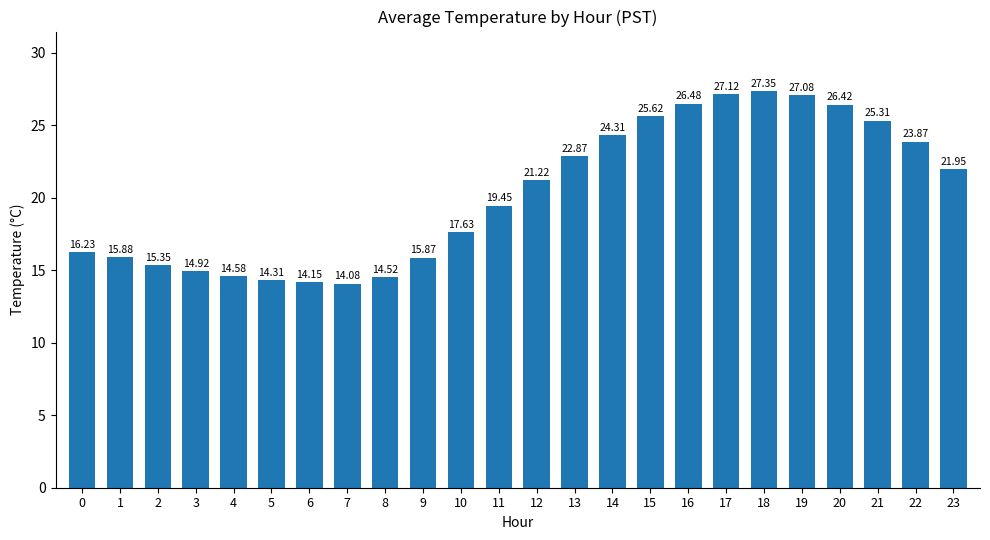

What is the value of the 14th bar from the left?

22.9